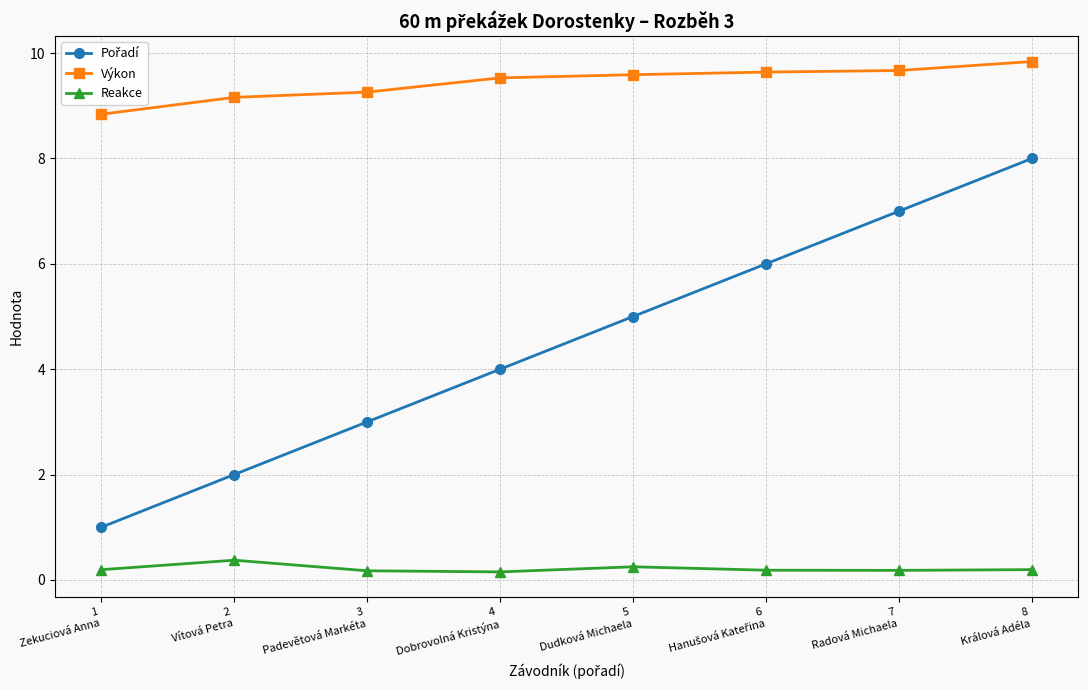

What is the highest value of the Reakce series?

0.4